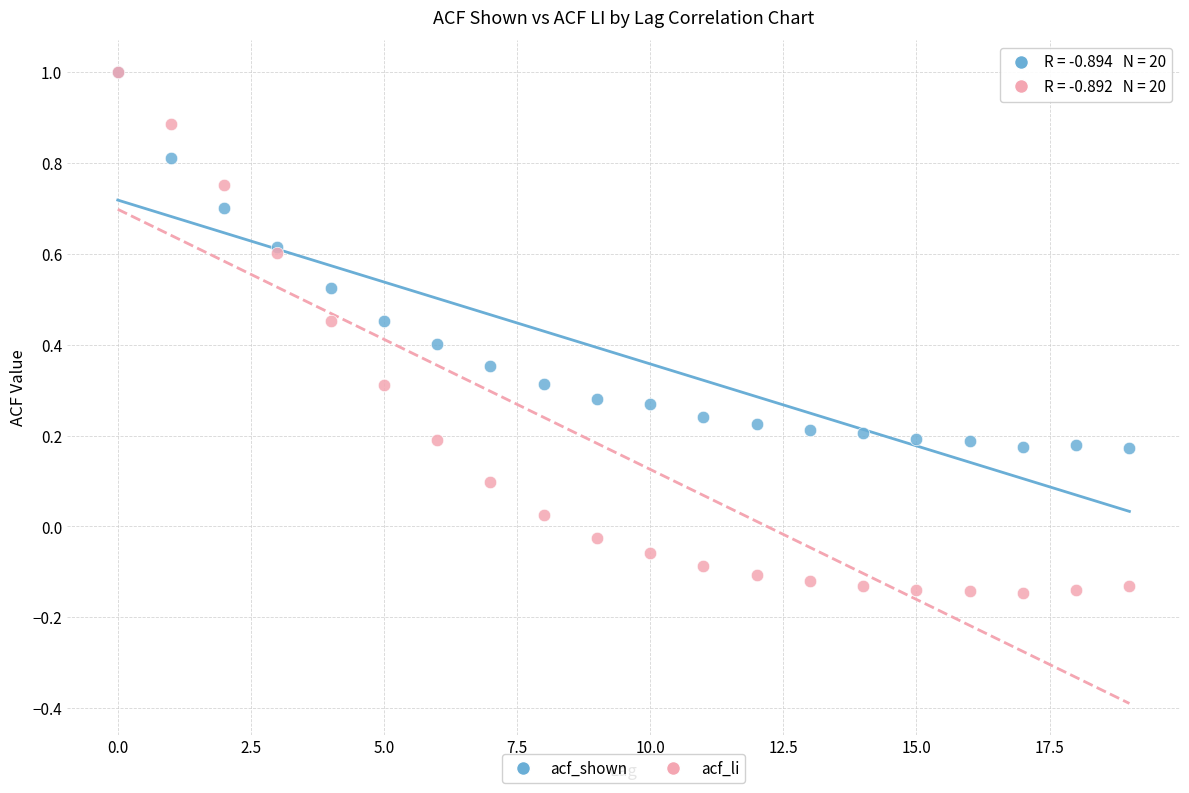

What are all the series names shown in the legend?

acf_shown, acf_li